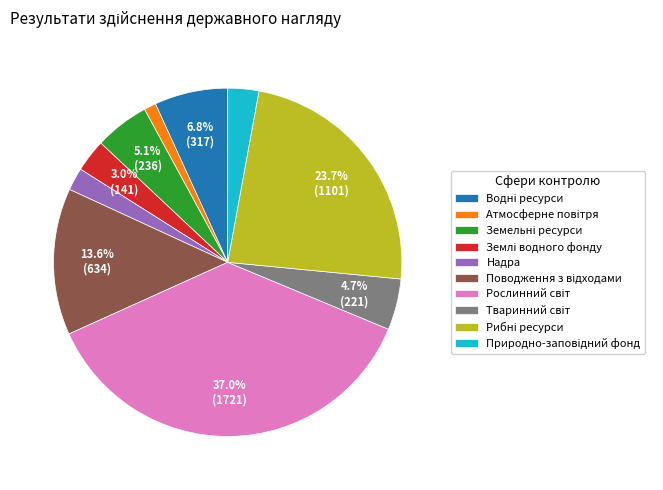

Does any single category account for the majority?

No